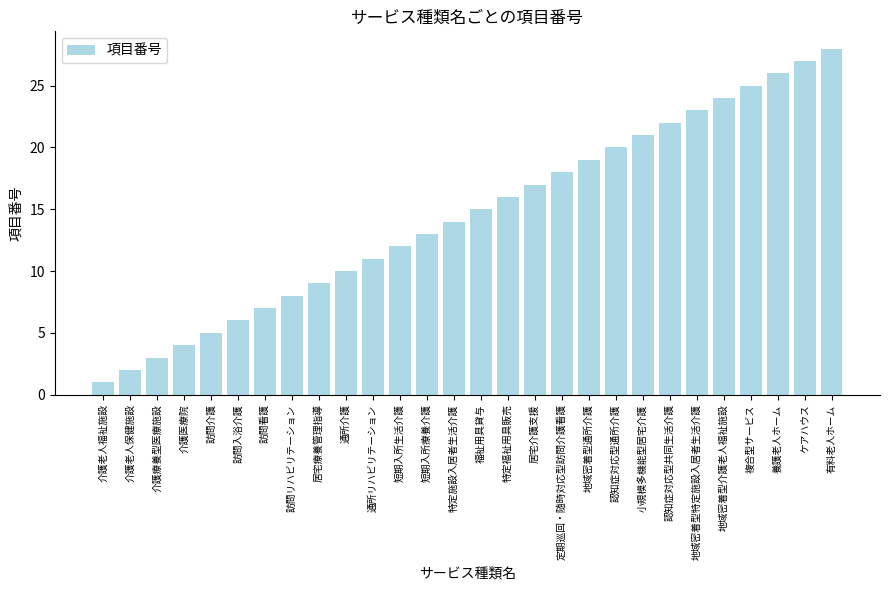

How many values are below 15?

14